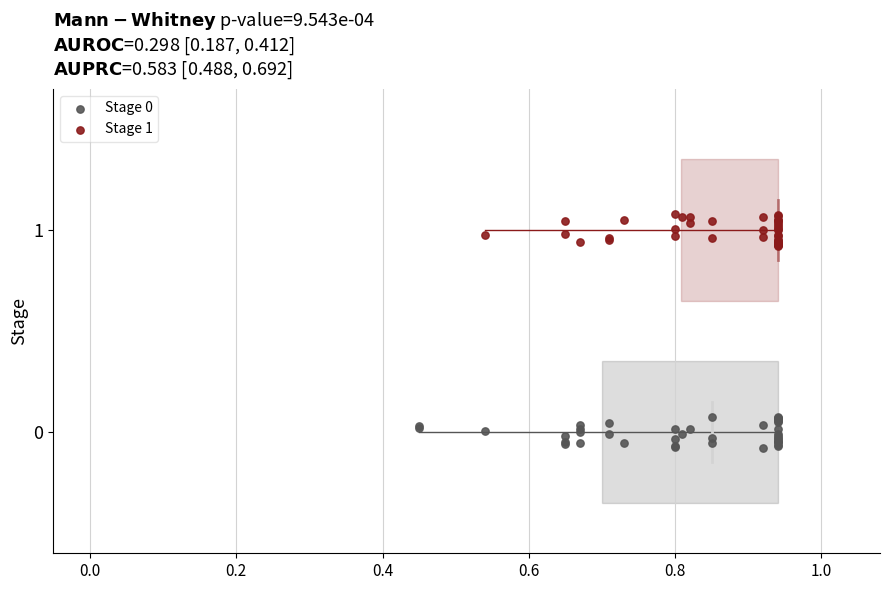

Which series reaches the maximum Y coordinate?

Stage 1